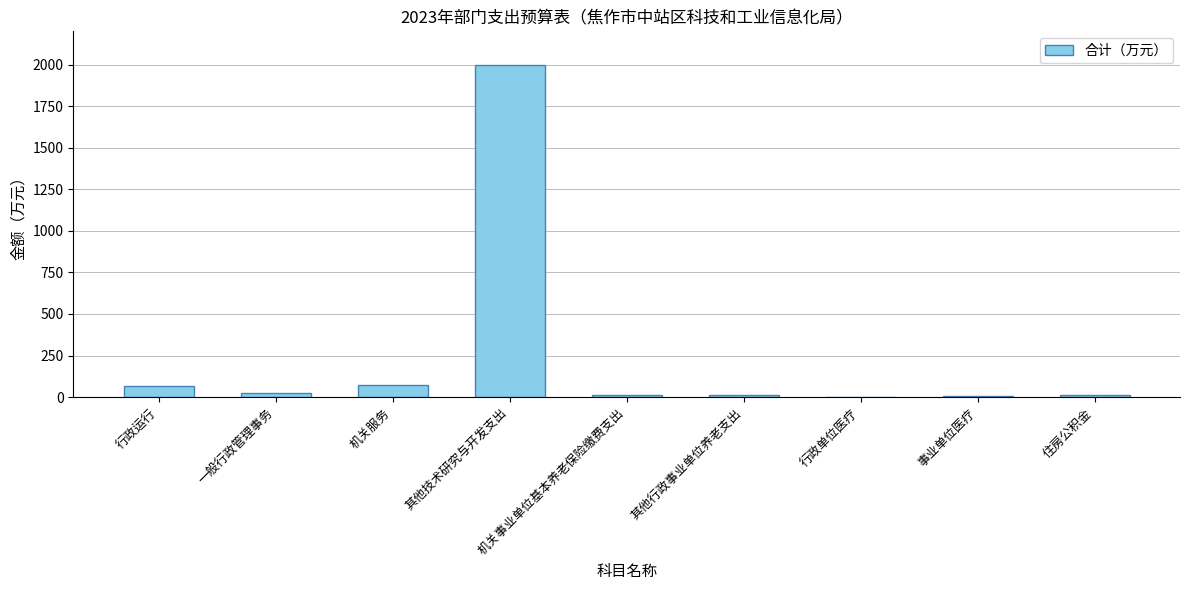

True or false: the data shows 2000.0 at 其他技术研究与开发支出.

True